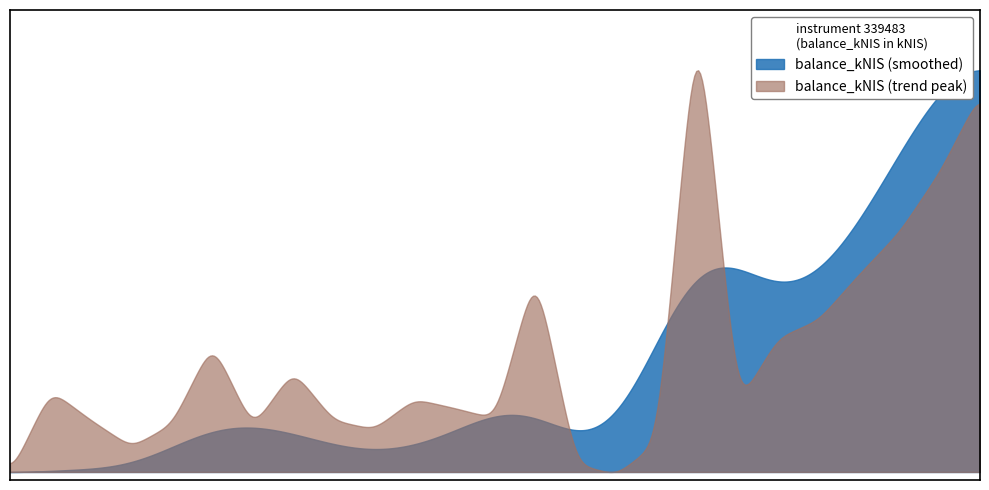

What are all the series names shown in the legend?

balance_kNIS (smoothed), balance_kNIS (trend peak)